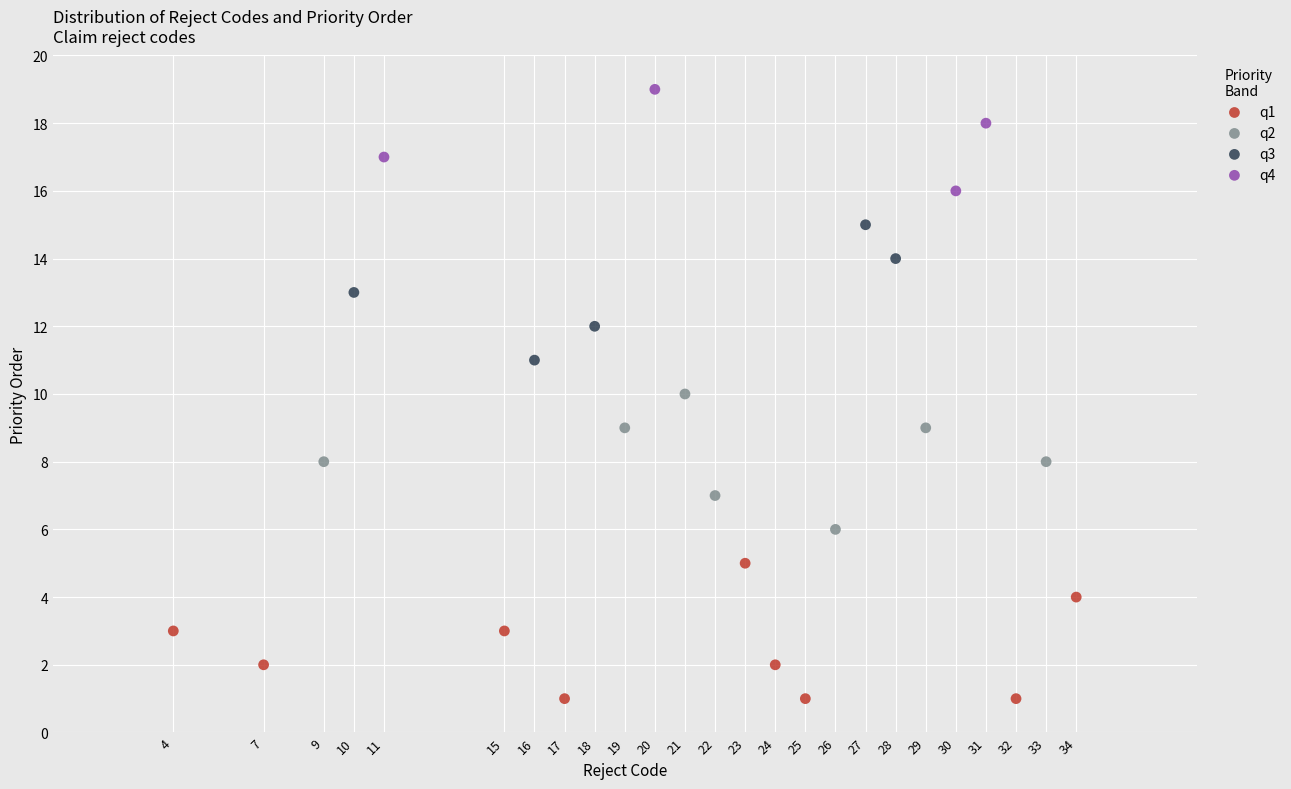

Which series contains the highest Y value?

q4